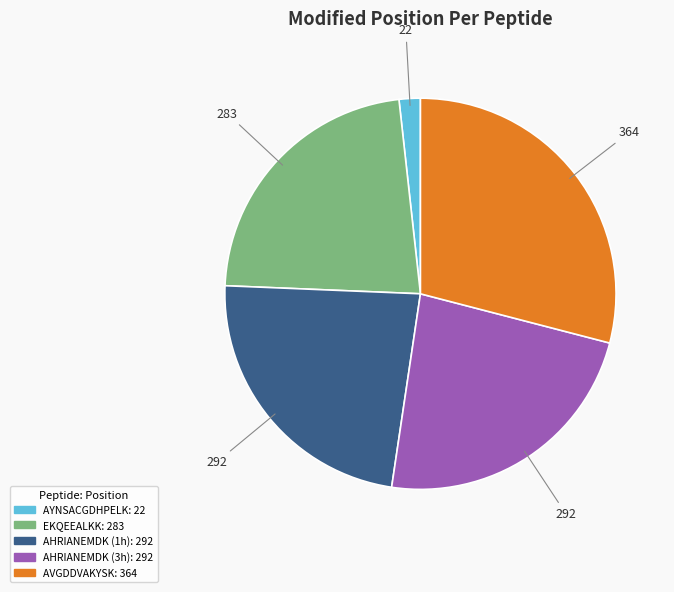

Is the sum of AHRIANEMDK (1h) and AHRIANEMDK (3h) greater than half?

No